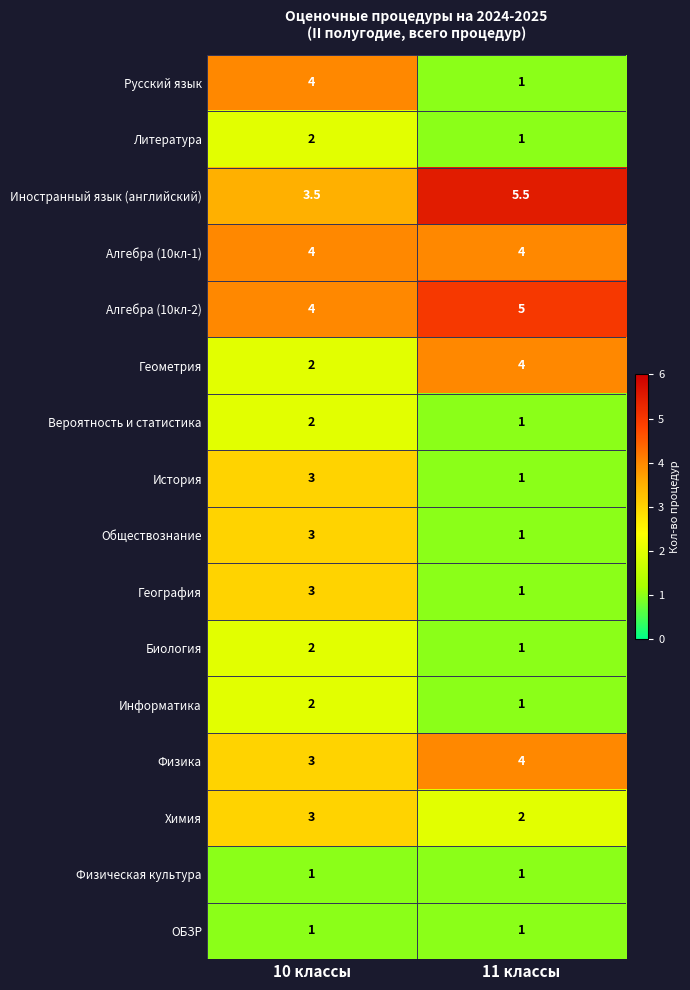

What is the total value across all series at 10 классы?

42.5